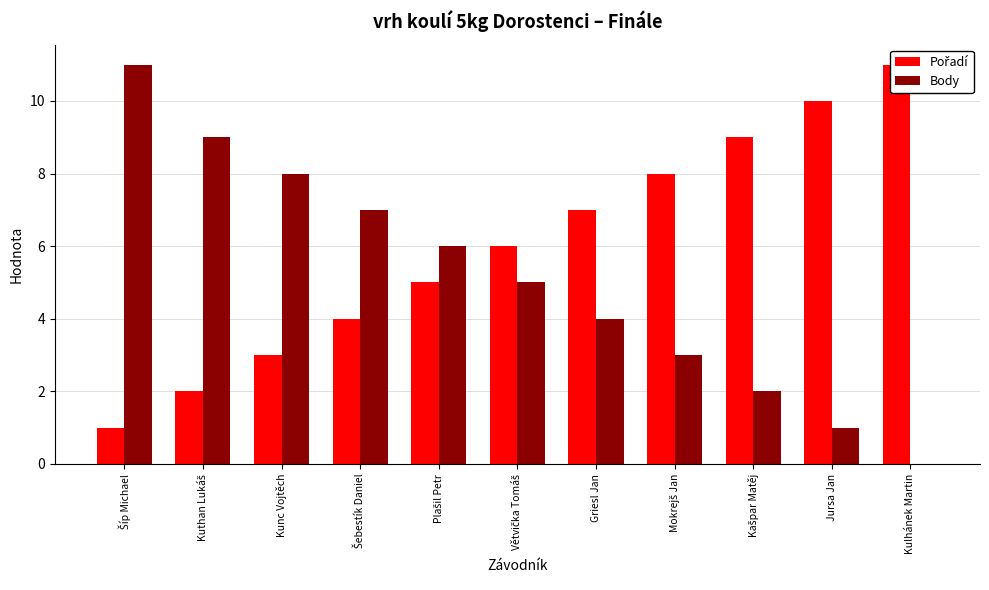

The value of Body at Mokrejš Jan is 3. True or false?

True